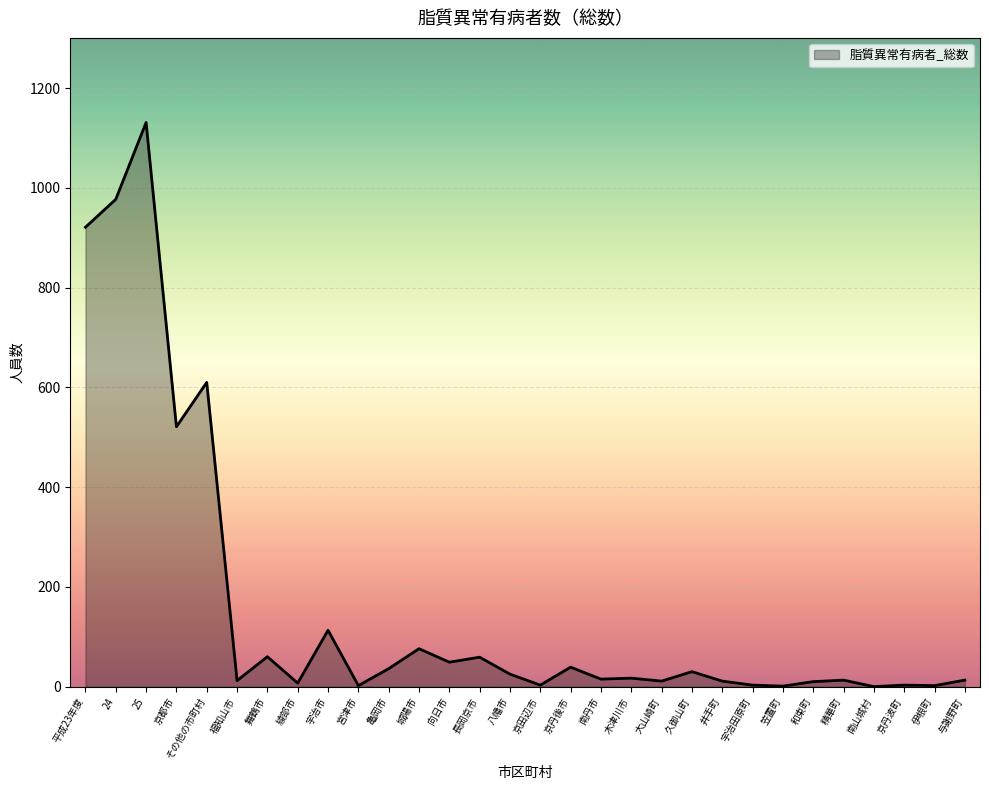

Between 京都市 and 平成23年度, which is larger?

平成23年度